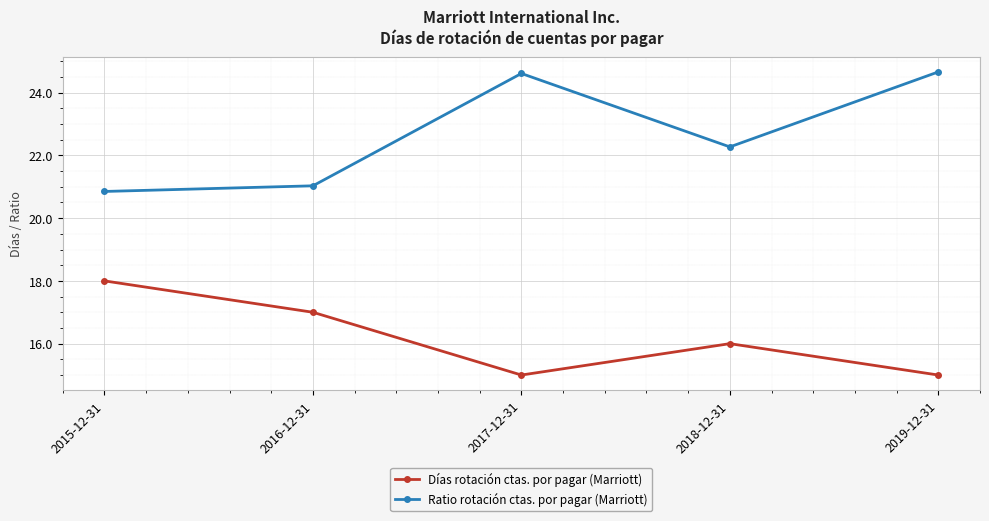

What is the sum of all Ratio rotación ctas. por pagar (Marriott) values?

113.4